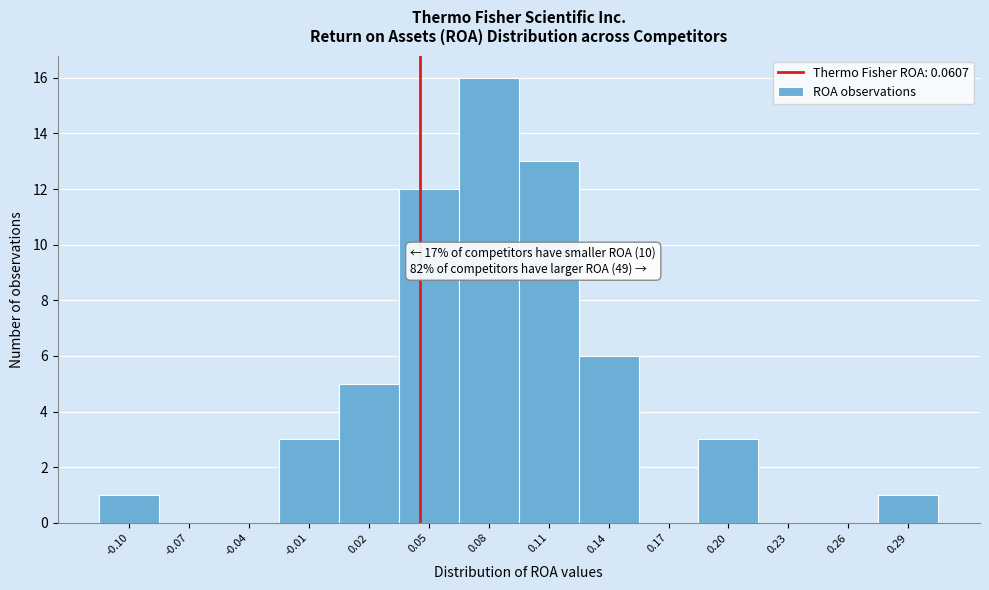

Reading left to right, extract all data points from this chart.

-0.10=1	-0.07=0	-0.04=0	-0.01=3	0.02=5	0.05=12	0.08=16	0.11=13	0.14=6	0.17=0	0.20=3	0.23=0	0.26=0	0.29=1